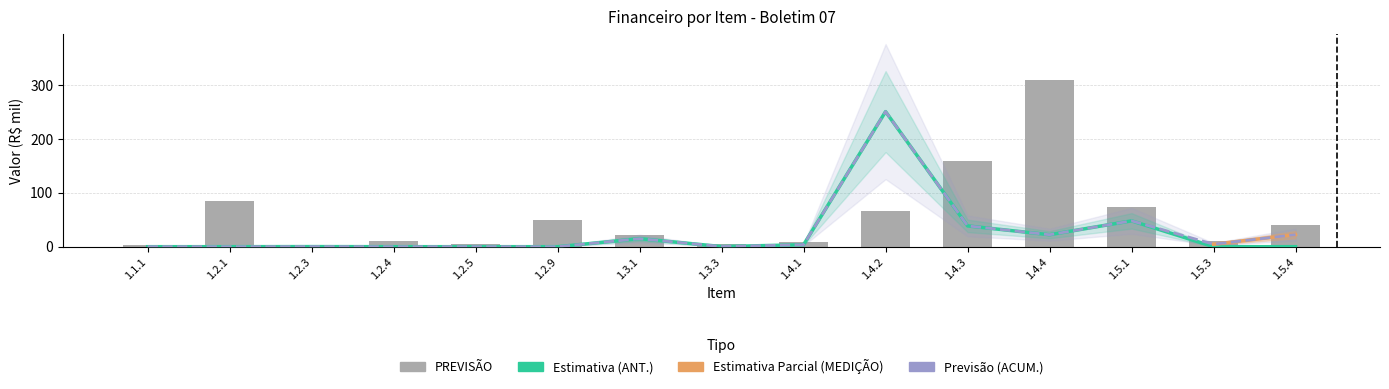

Reading left to right, what are all the values shown in this chart?

PREVISAO: 1.1.1=3.0	1.2.1=85.0	1.2.3=0.3	1.2.4=10.5	1.2.5=5.2	1.2.9=49.2	1.3.1=22.0	1.3.3=5.3	1.4.1=8.2	1.4.2=66.9	1.4.3=159.1	1.4.4=308.7	1.5.1=74.5	1.5.3=10.6	1.5.4=40.7
ANT: 1.1.1=0.0	1.2.1=0.0	1.2.3=0.2	1.2.4=0.0	1.2.5=0.0	1.2.9=0.0	1.3.1=14.9	1.3.3=0.3	1.4.1=3.7	1.4.2=250.7	1.4.3=38.6	1.4.4=22.2	1.5.1=47.9	1.5.3=0.0	1.5.4=0.0
ACUM: 1.1.1=0.0	1.2.1=0.0	1.2.3=0.2	1.2.4=0.0	1.2.5=0.0	1.2.9=0.0	1.3.1=14.9	1.3.3=0.3	1.4.1=3.7	1.4.2=250.7	1.4.3=38.6	1.4.4=22.2	1.5.1=47.9	1.5.3=4.6	1.5.4=22.3